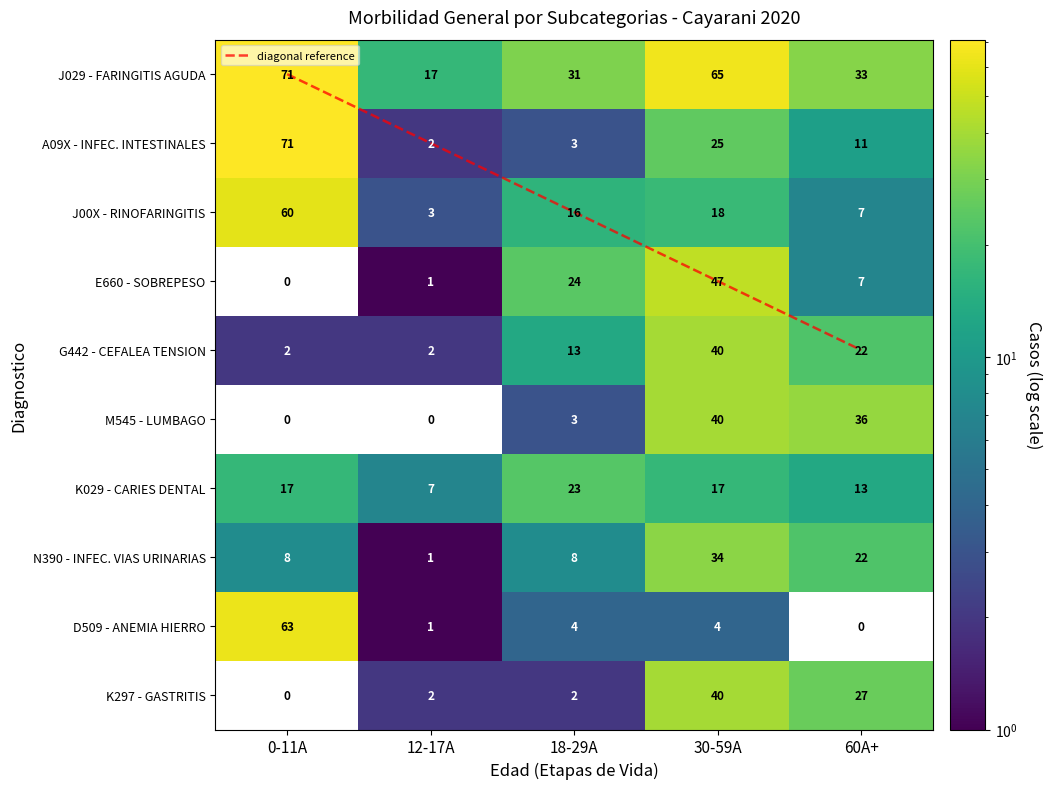

Is it true that K297 - GASTRITIS equals 2 at 12-17A?

True